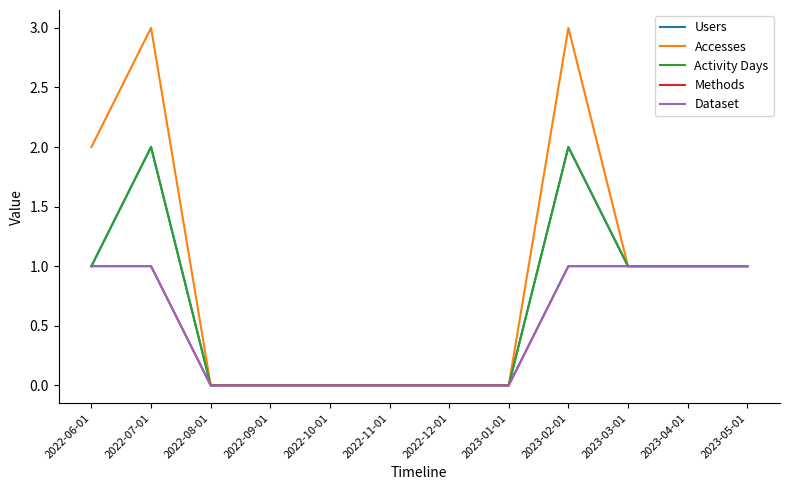

Count the number of categories in the chart.

12